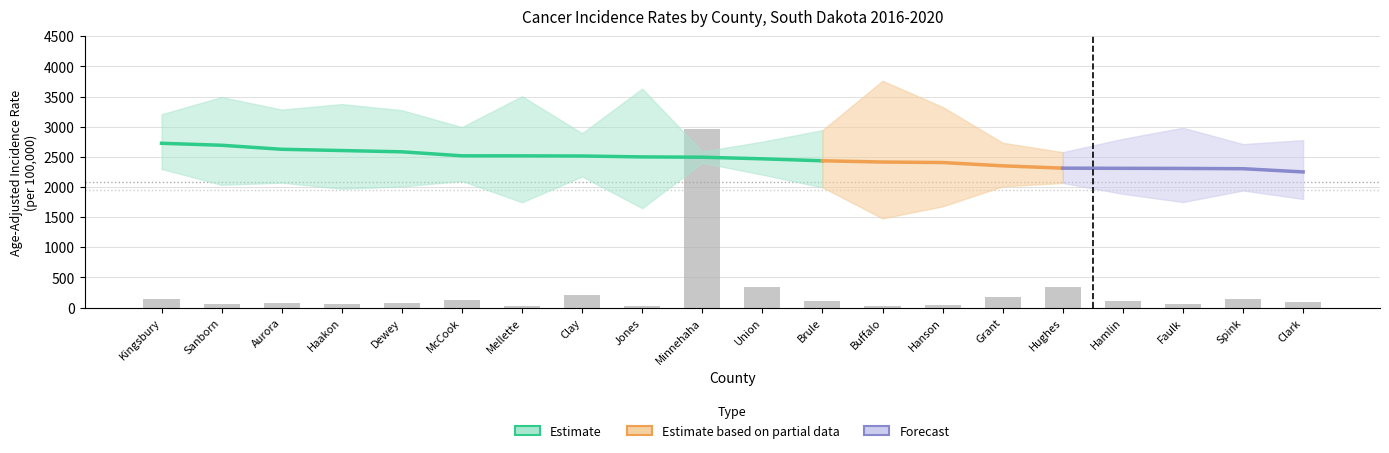

What is the label of the 6th bar from the right?

Grant